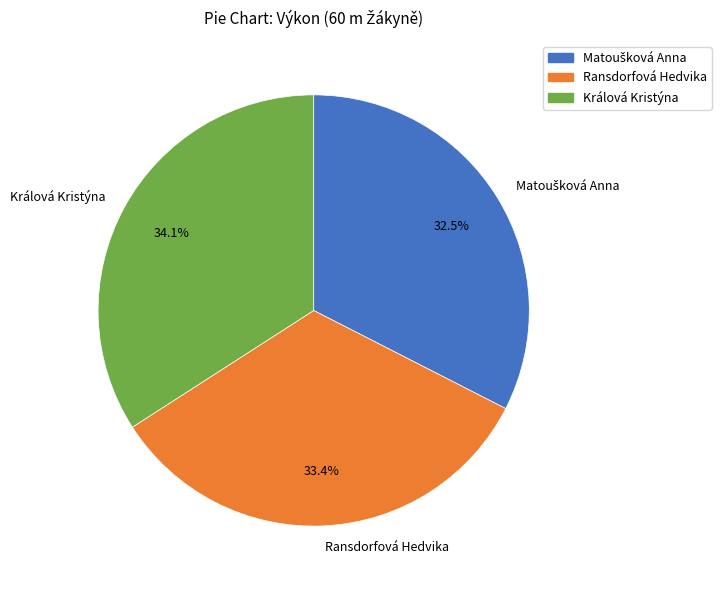

To the nearest percent, what is the difference between the Ransdorfová Hedvika and Králová Kristýna slice percentages?

1%